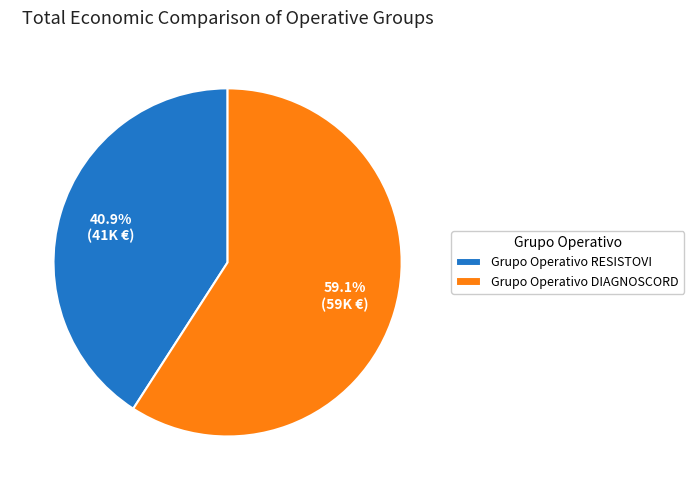

Does Grupo Operativo RESISTOVI represent more than half of the total?

No